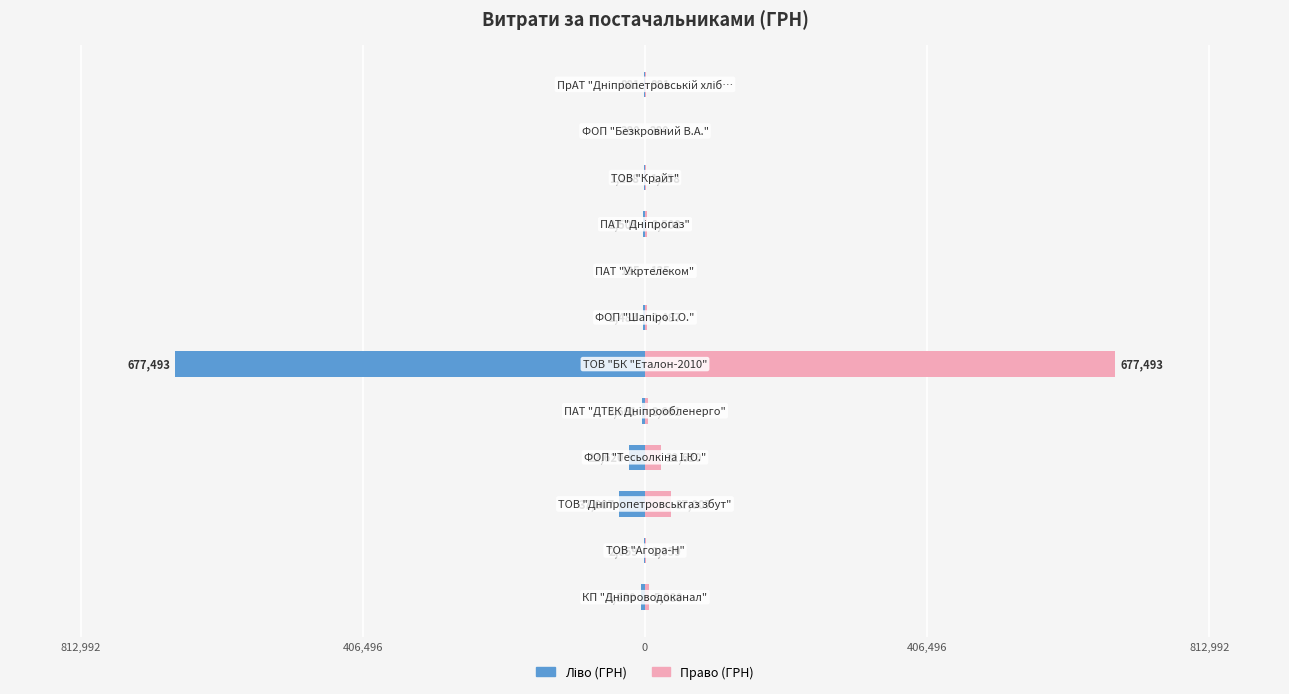

How many series are shown in this chart?

2